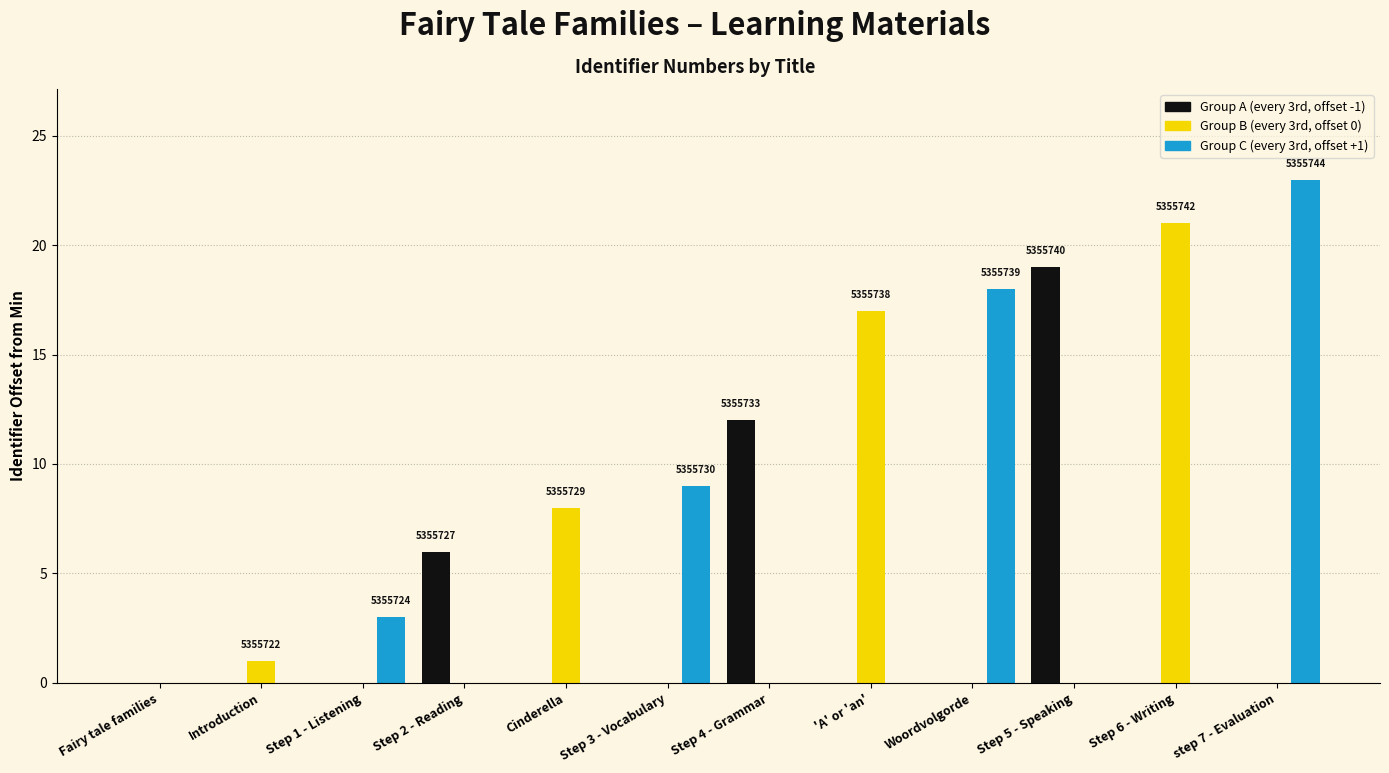

What is the difference between the Group C (every 3rd, offset +1) values at Woordvolgorde and Step 5 - Speaking?

18